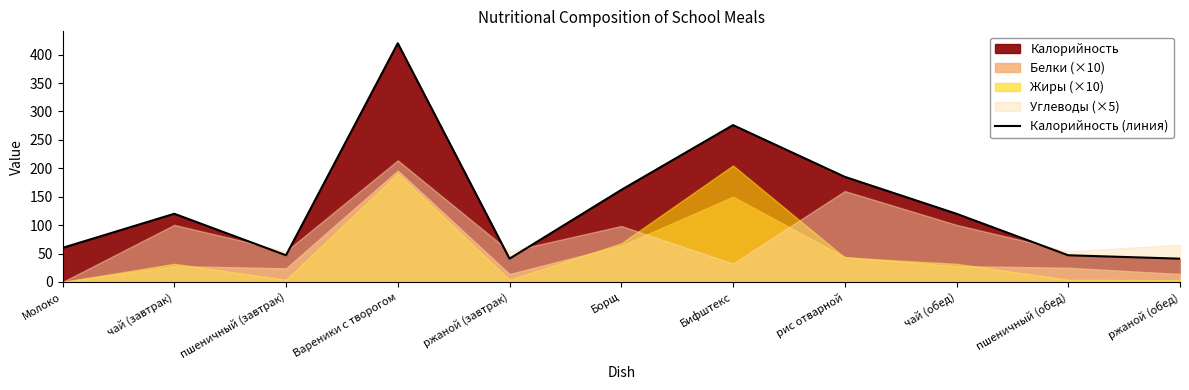

What is the sum of the values at пшеничный (завтрак) and Борщ?

209